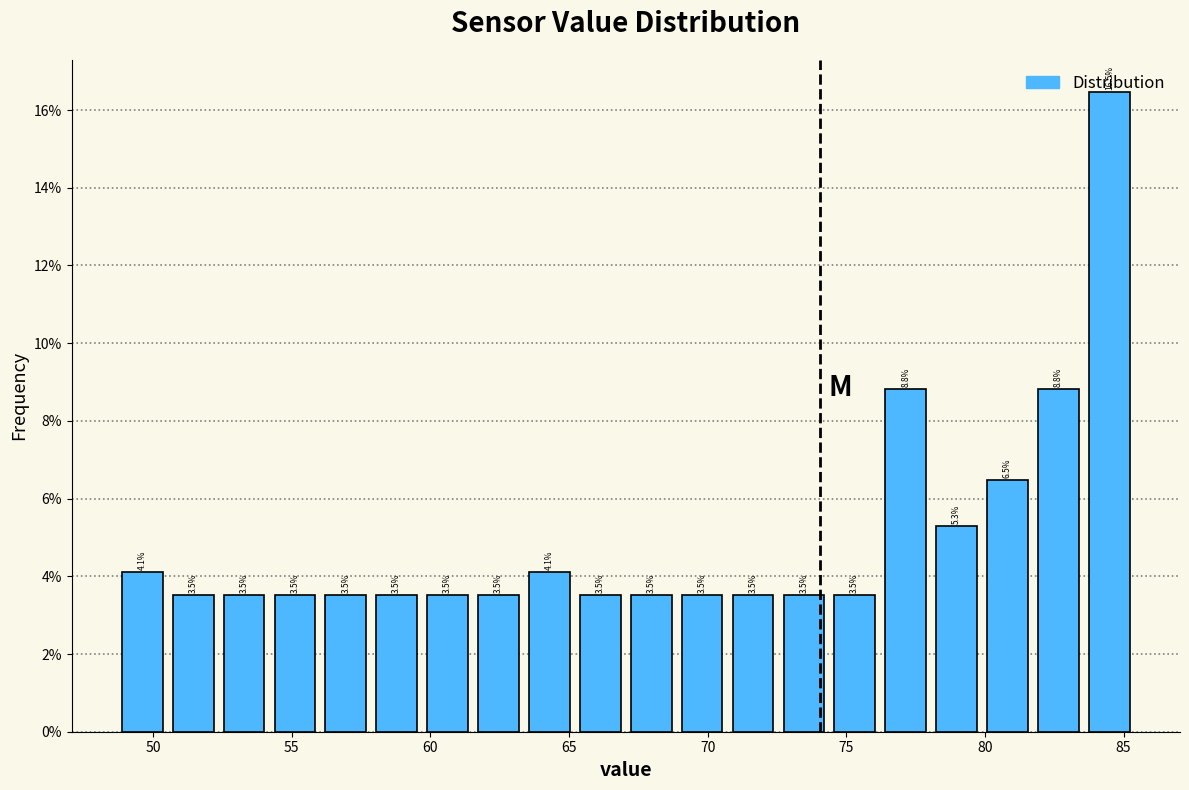

Read against the x-axis, roughly where is the centre of the tallest bar?

84.5